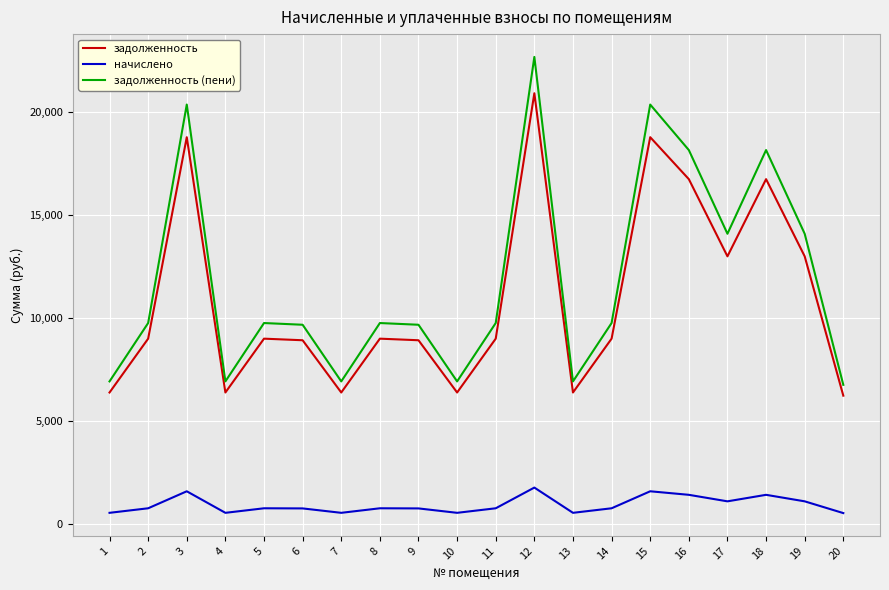

Which series has the widest spread of values?

задолженность (пени)